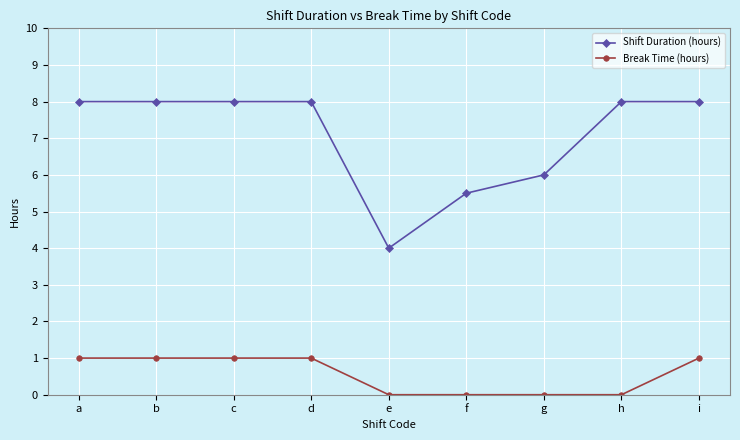

What is the value of the Break Time (hours) point at the 4th from the left?

1.0